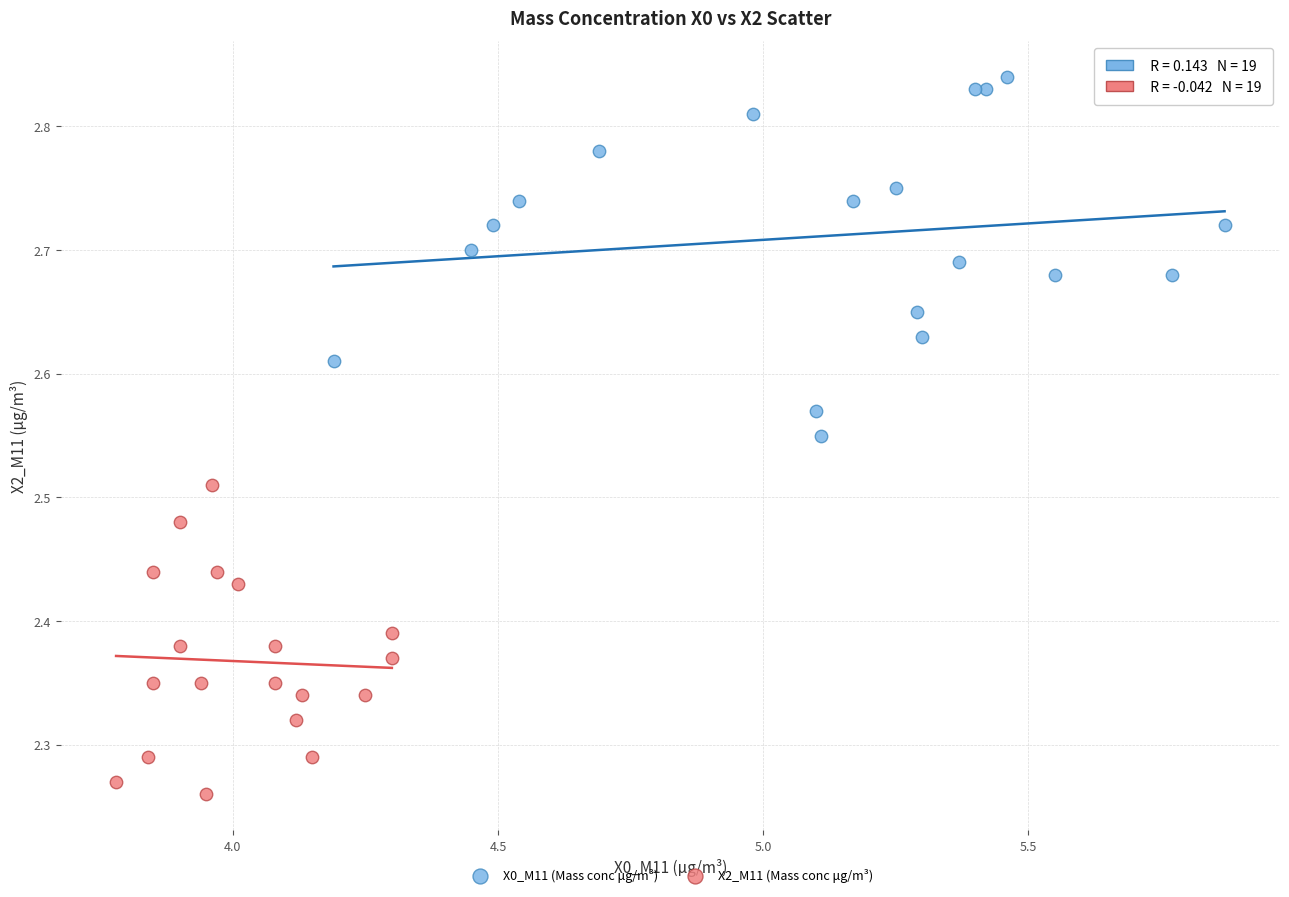

Which series contains the highest Y value?

X0_M11 (Mass conc μg/m³)